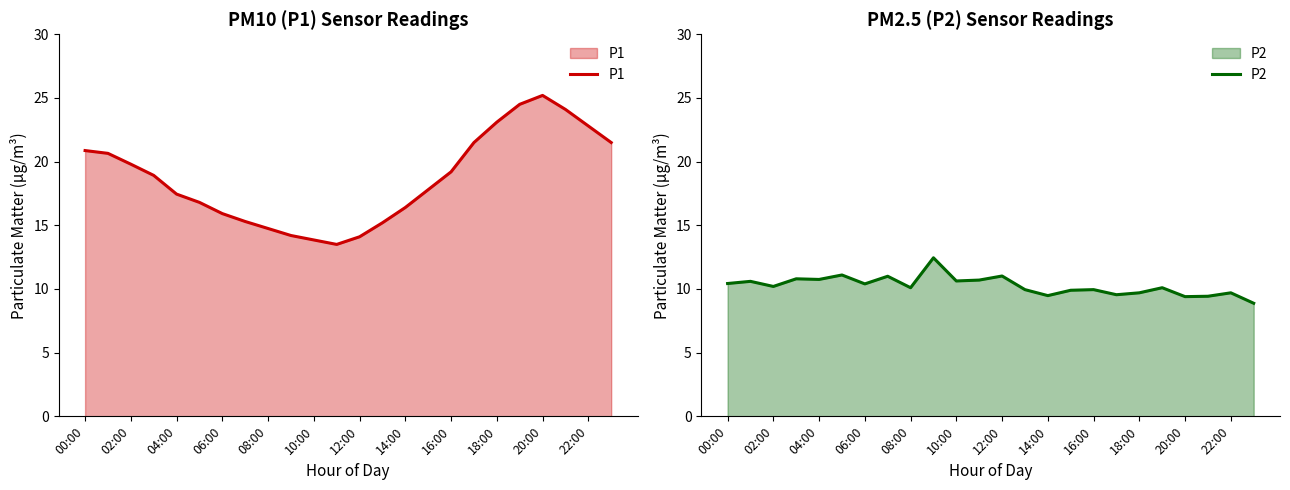

At how many categories does at least one series exceed 17?

14